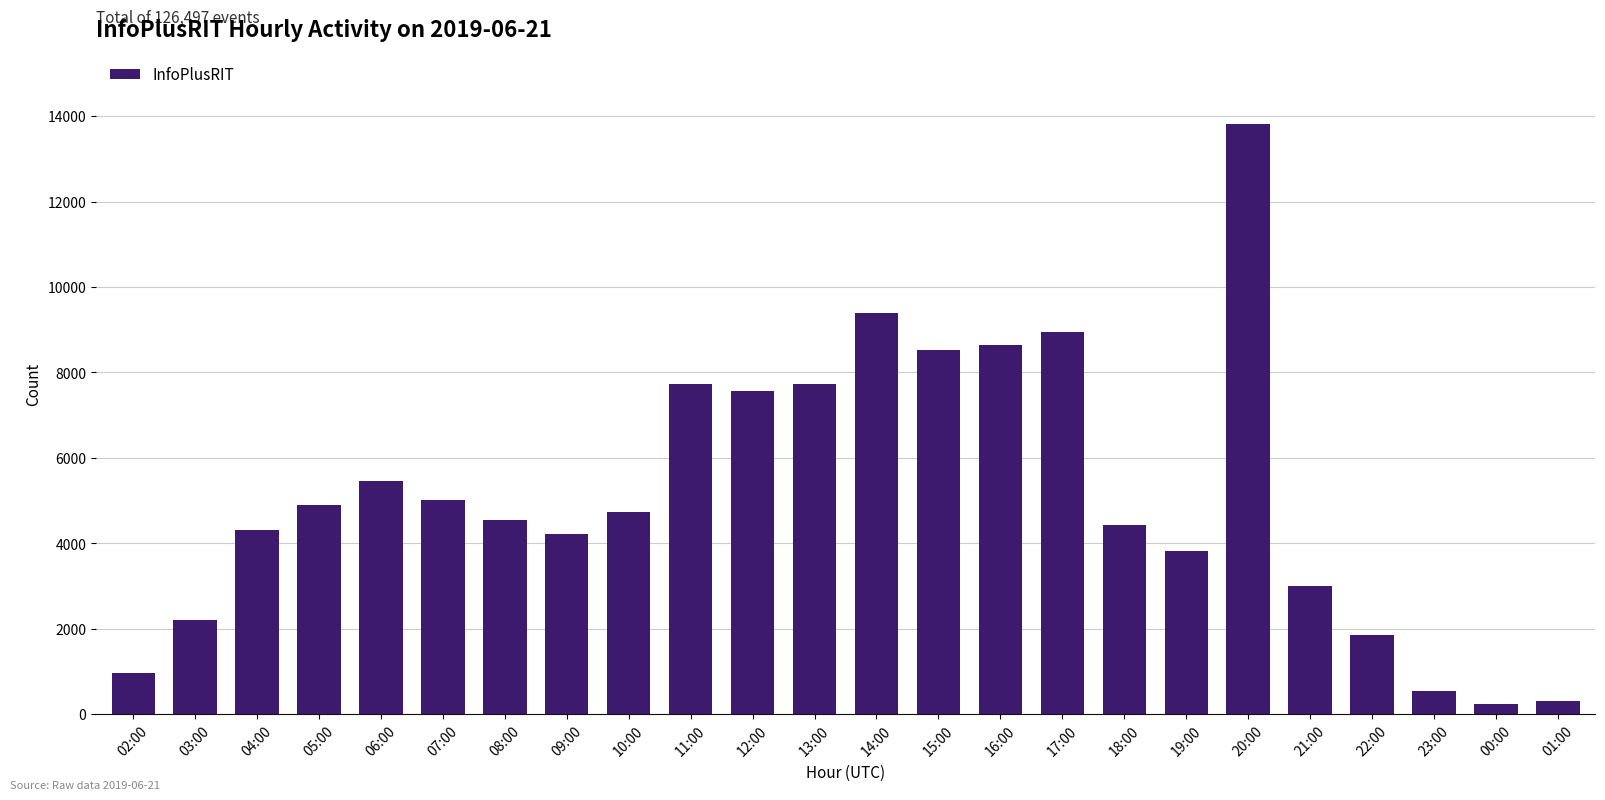

True or false: the data shows 2999 at 21:00.

True